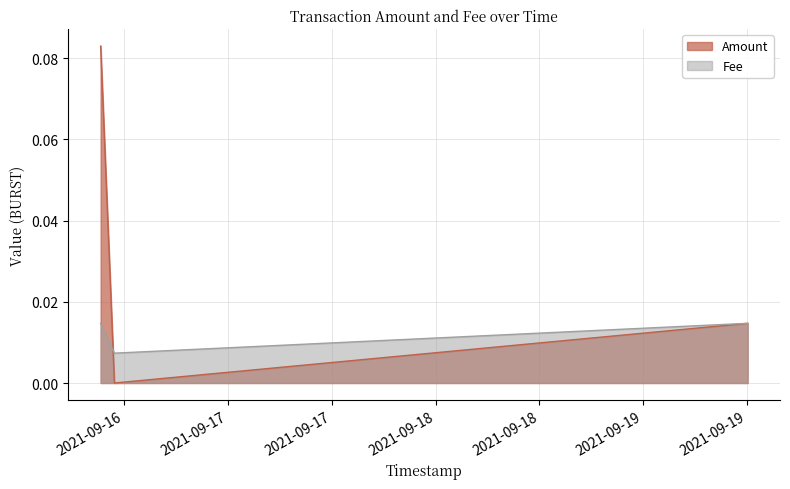

True or false: Fee has a value of 0.0 at 2021-09-16 09:15:38.

False